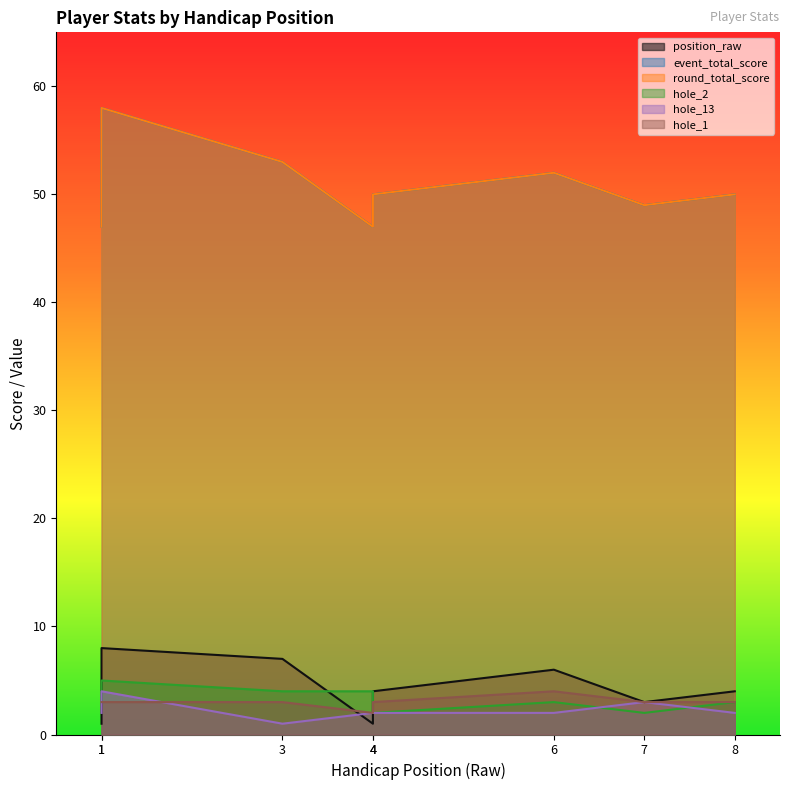

The value of hole_1 at 4 is 3. True or false?

False